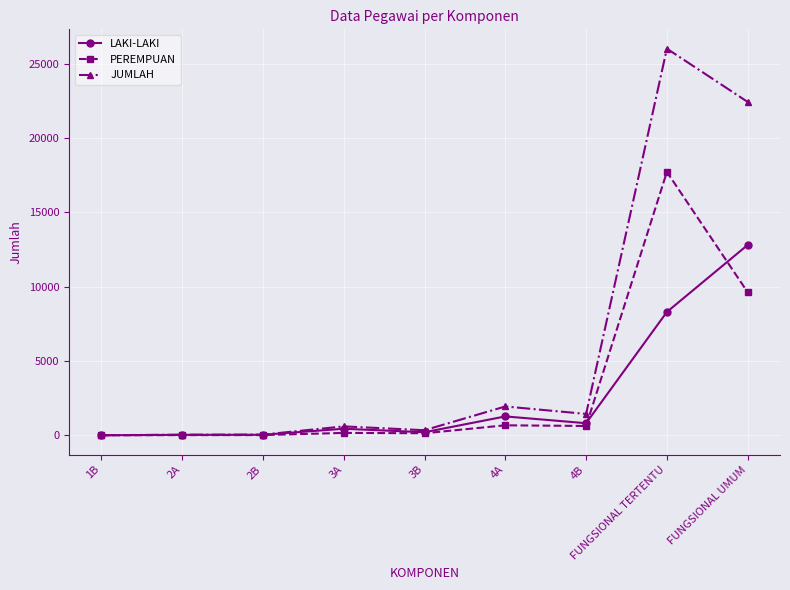

Which series has the largest total across all categories?

JUMLAH